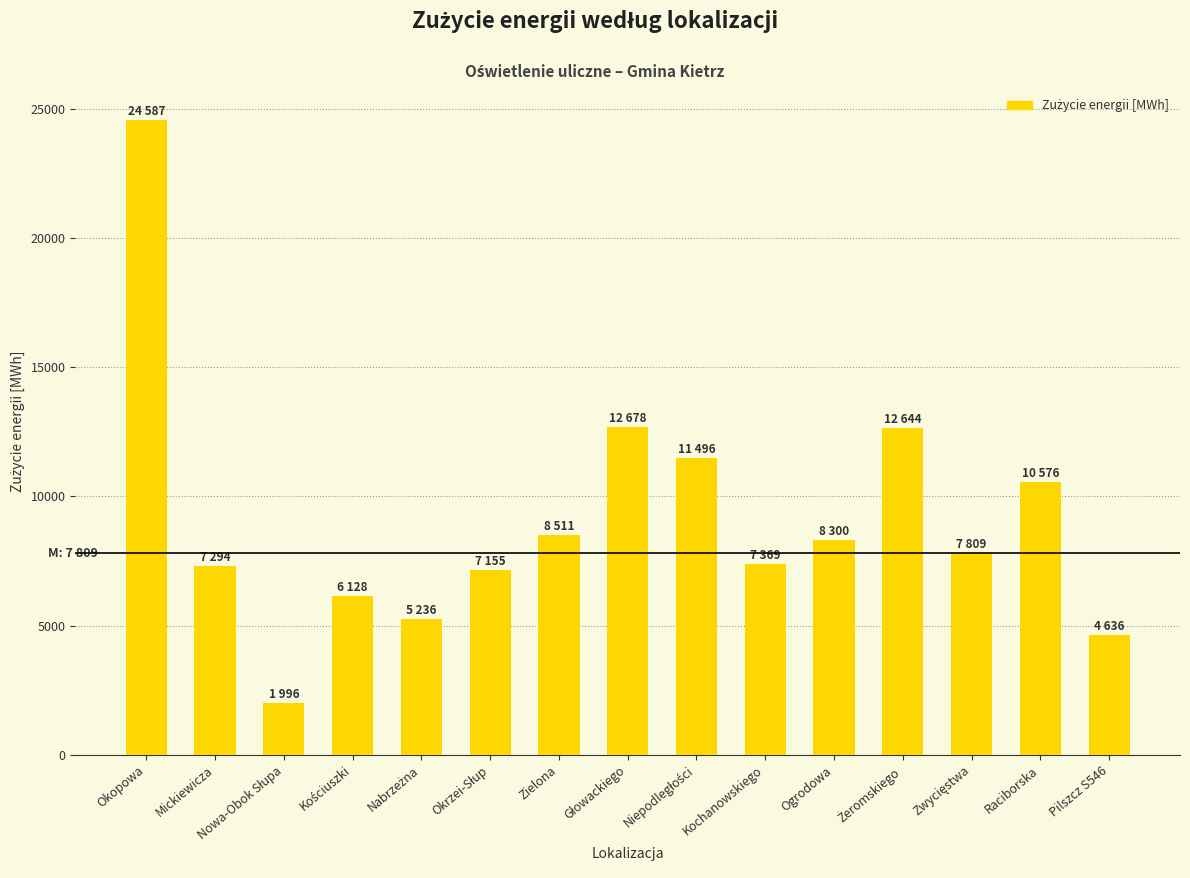

How many data points are less than 7809?

7